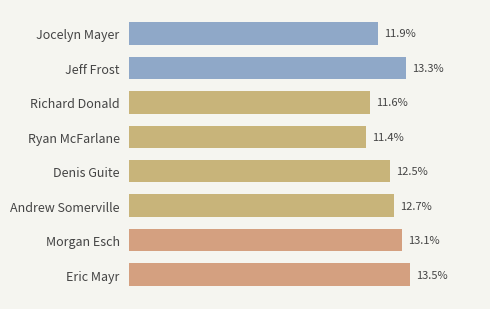

Rank the categories by value from highest to lowest.

Eric Mayr, Jeff Frost, Morgan Esch, Andrew Somerville, Denis Guite, Jocelyn Mayer, Richard Donald, Ryan McFarlane